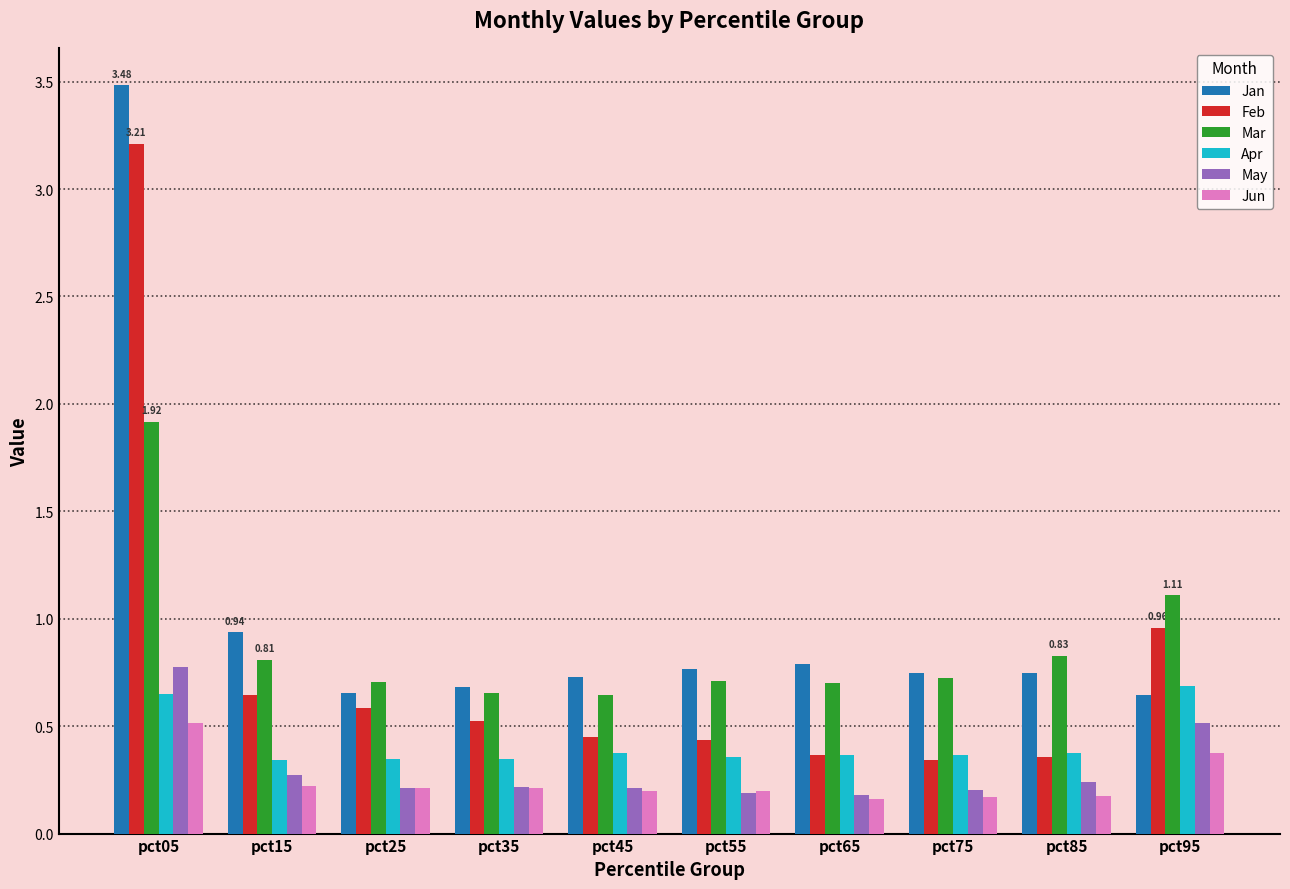

Rank the series by their maximum value, from lowest to highest.

Jun, Apr, May, Mar, Feb, Jan